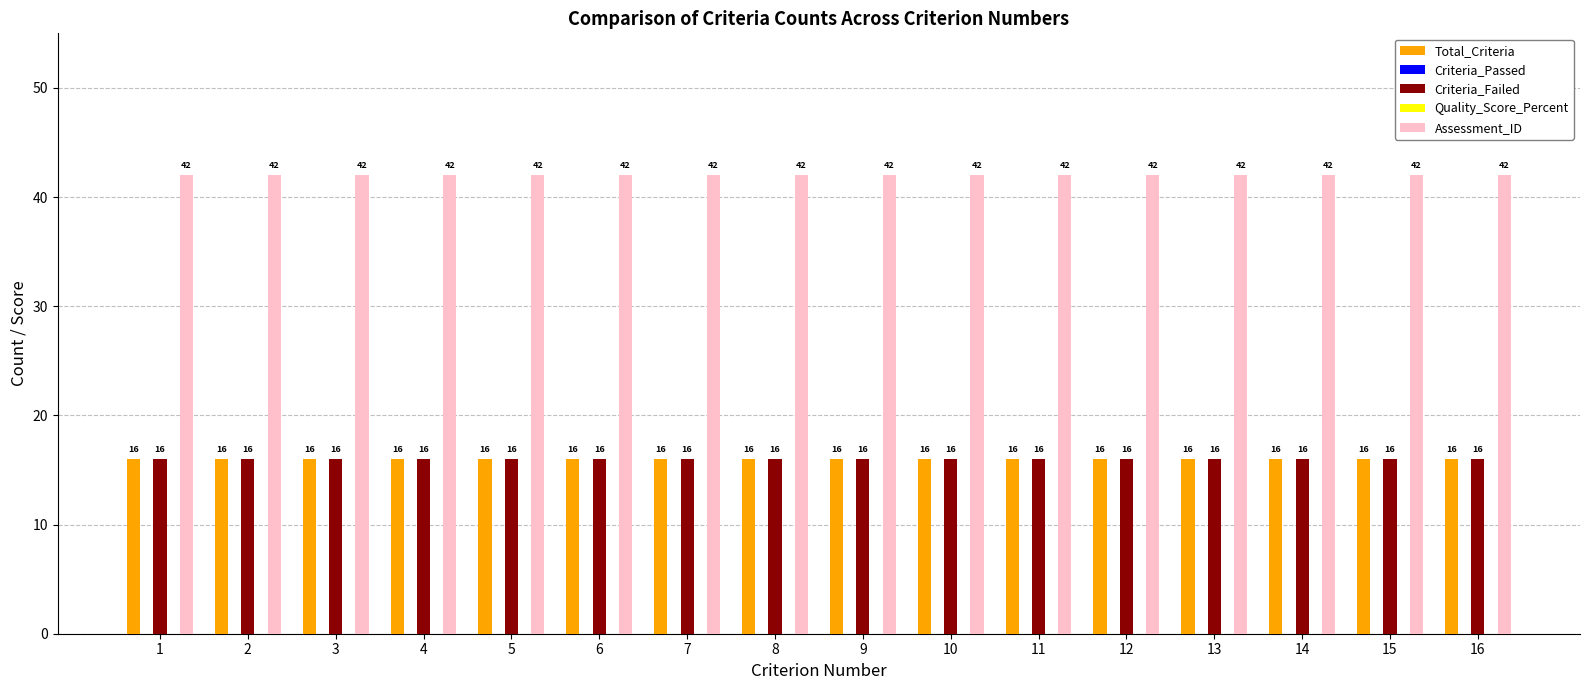

Rank the categories by Quality_Score_Percent value from lowest to highest.

1, 2, 3, 4, 5, 6, 7, 8, 9, 10, 11, 12, 13, 14, 15, 16